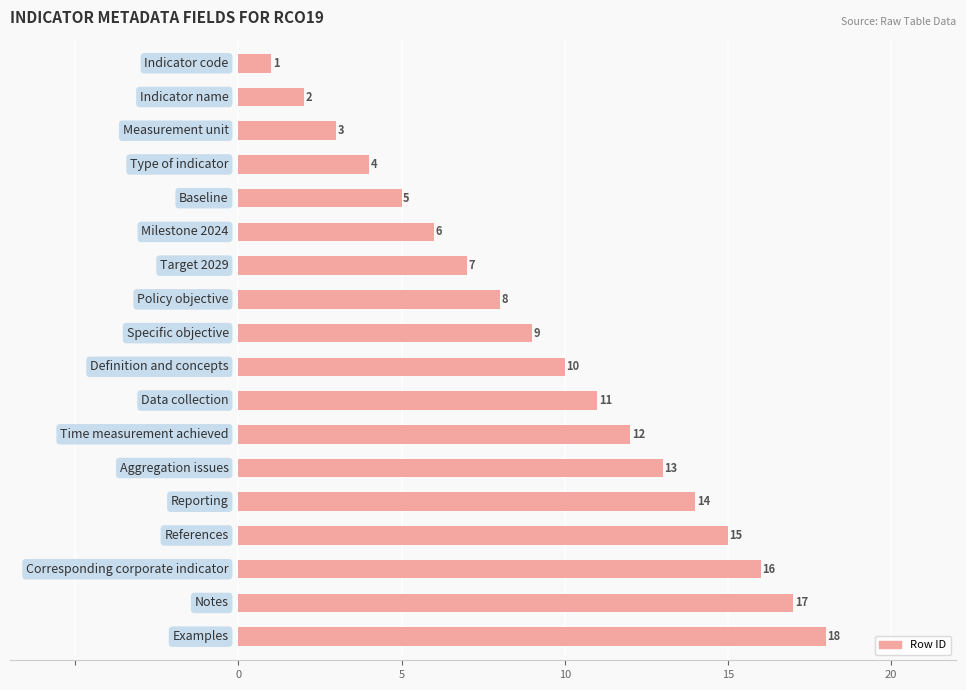

What is the sum of all values?

171